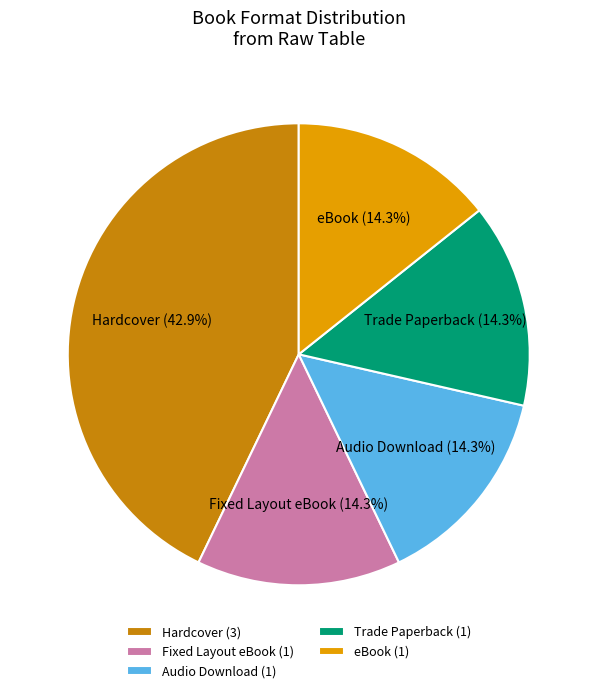

Is it true that Fixed Layout eBook is 14% of the pie?

True